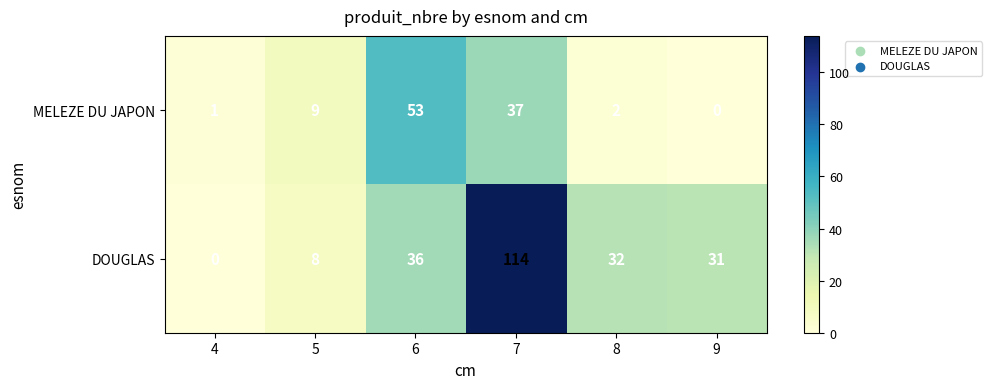

Which series has the largest range (max minus min)?

DOUGLAS